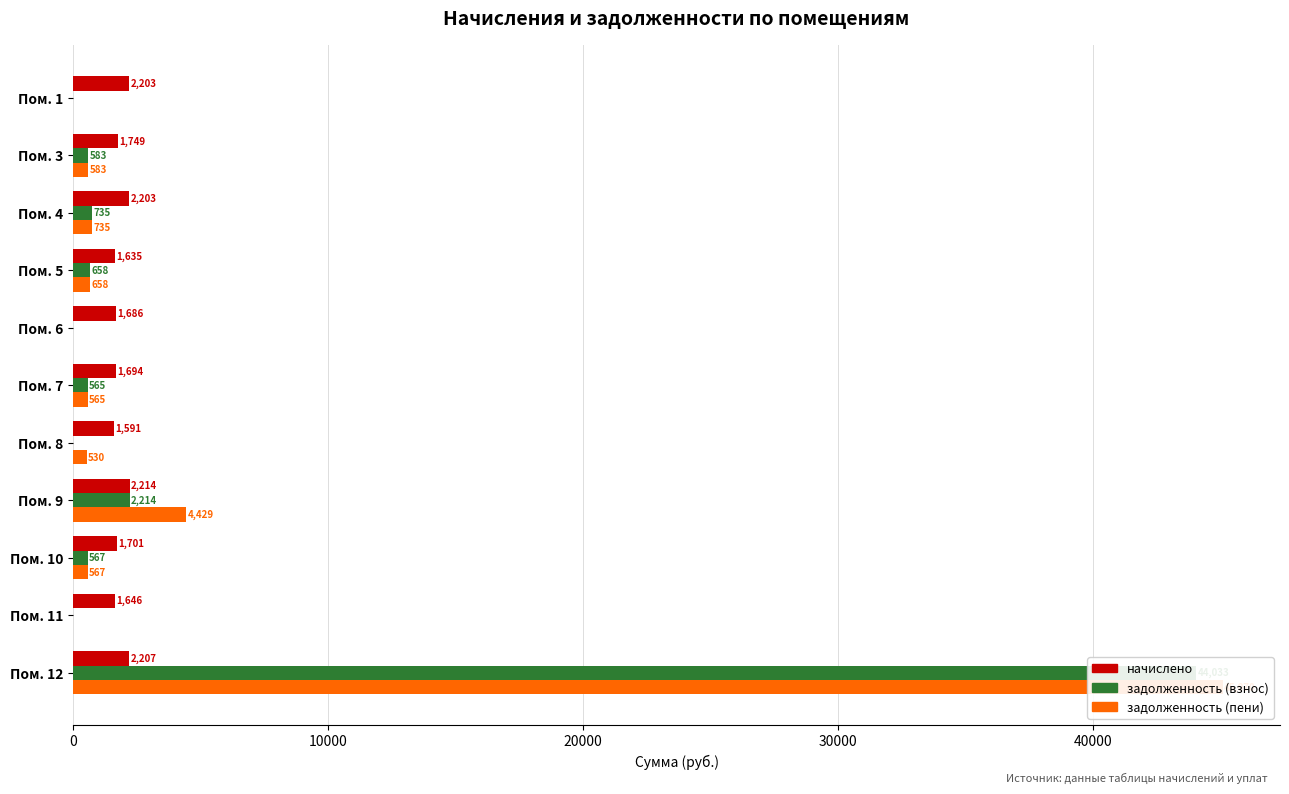

Which series changed the most between Пом. 3 and Пом. 8?

задолженность (взнос)